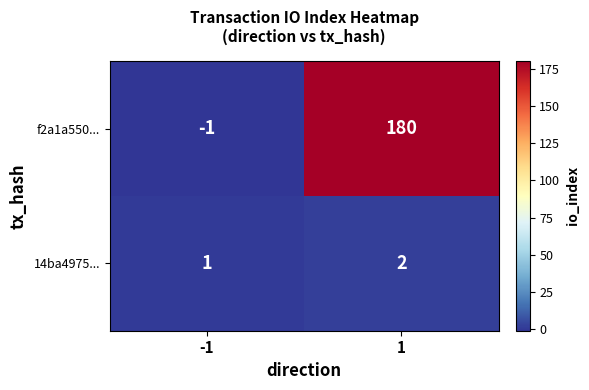

The value of 14ba4975... at 1 is 2. True or false?

True